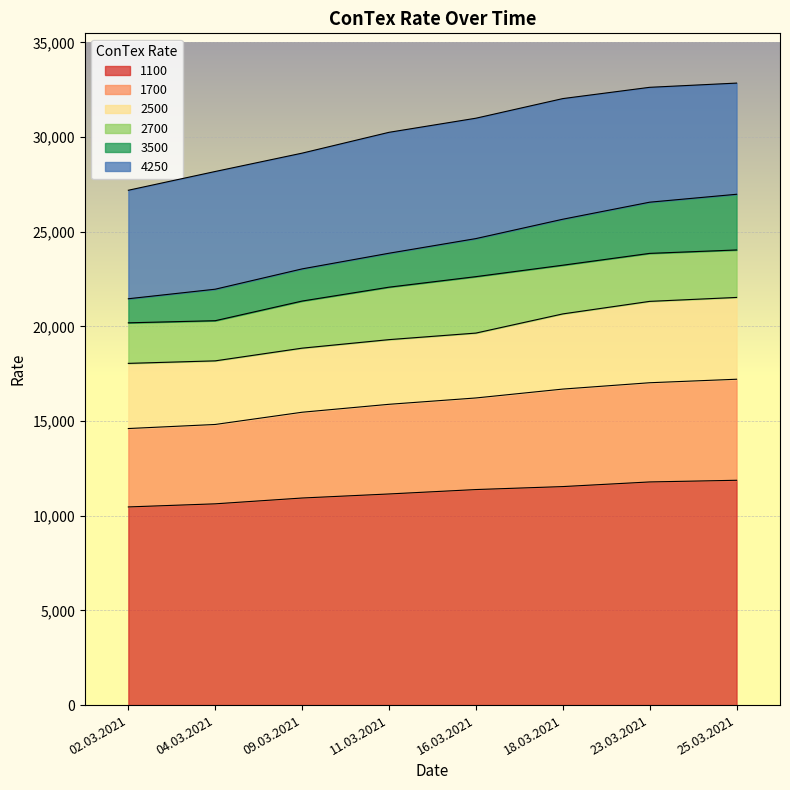

At how many categories does at least one series exceed 25235?

8